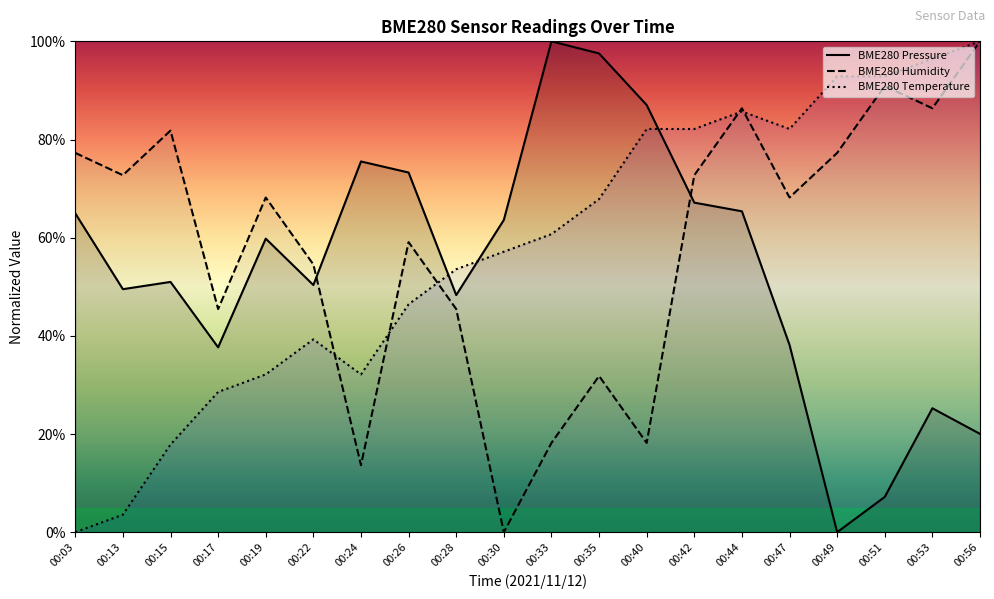

At which category does BME280 Pressure reach its first local valley?

00:13